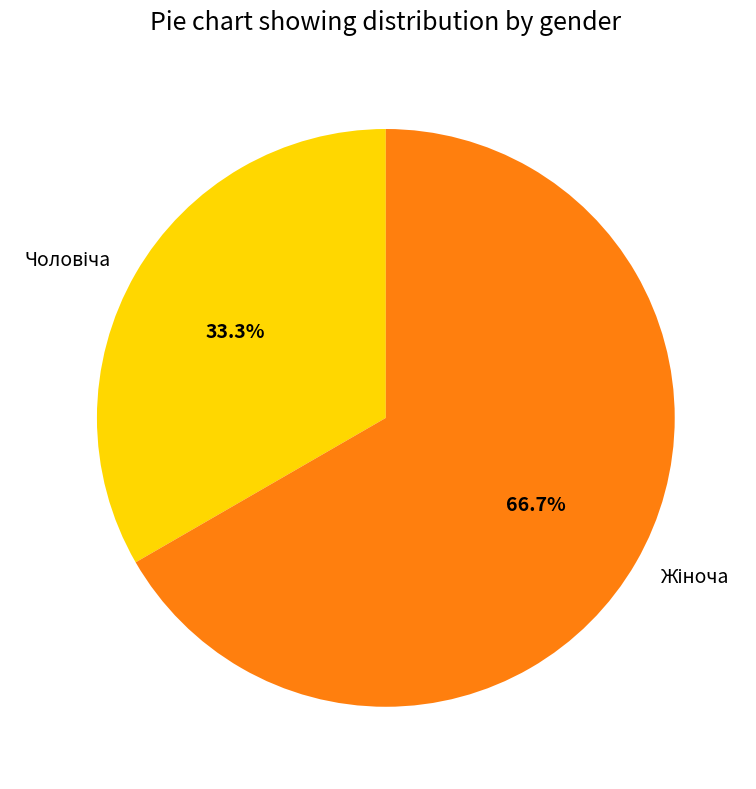

How many segments does this pie chart have?

2